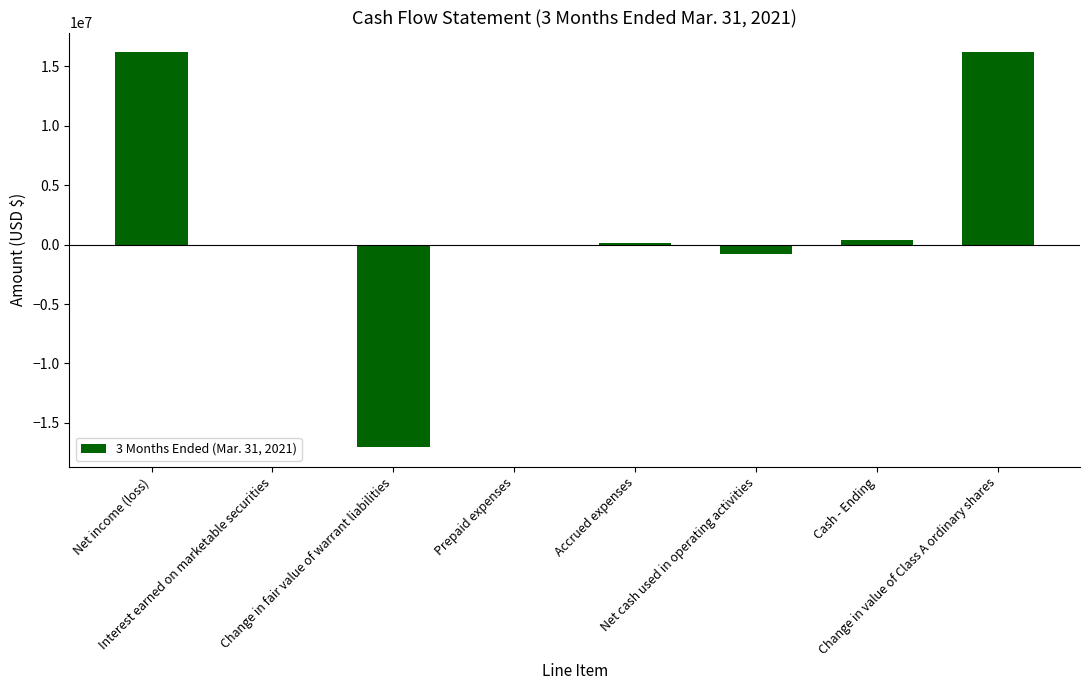

What is the greatest value displayed?

16179940